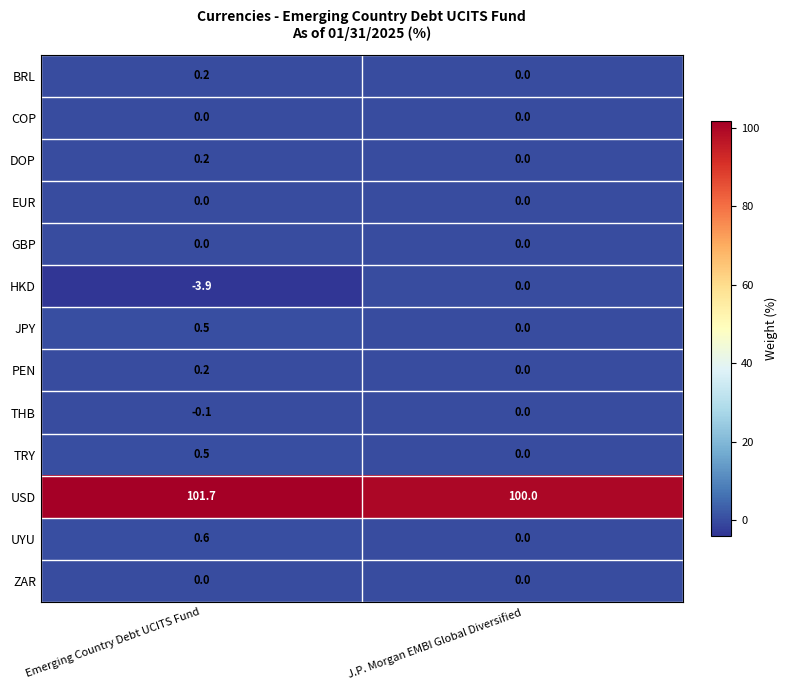

Reading right to left, extract all data points from this chart.

BRL: J.P. Morgan EMBI Global Diversified=0.0	Emerging Country Debt UCITS Fund=0.2
COP: J.P. Morgan EMBI Global Diversified=0.0	Emerging Country Debt UCITS Fund=0.0
DOP: J.P. Morgan EMBI Global Diversified=0.0	Emerging Country Debt UCITS Fund=0.2
EUR: J.P. Morgan EMBI Global Diversified=0.0	Emerging Country Debt UCITS Fund=0.0
GBP: J.P. Morgan EMBI Global Diversified=0.0	Emerging Country Debt UCITS Fund=0.0
HKD: J.P. Morgan EMBI Global Diversified=0.0	Emerging Country Debt UCITS Fund=-3.9
JPY: J.P. Morgan EMBI Global Diversified=0.0	Emerging Country Debt UCITS Fund=0.5
PEN: J.P. Morgan EMBI Global Diversified=0.0	Emerging Country Debt UCITS Fund=0.2
THB: J.P. Morgan EMBI Global Diversified=0.0	Emerging Country Debt UCITS Fund=-0.1
TRY: J.P. Morgan EMBI Global Diversified=0.0	Emerging Country Debt UCITS Fund=0.5
USD: J.P. Morgan EMBI Global Diversified=100.0	Emerging Country Debt UCITS Fund=101.7
UYU: J.P. Morgan EMBI Global Diversified=0.0	Emerging Country Debt UCITS Fund=0.6
ZAR: J.P. Morgan EMBI Global Diversified=0.0	Emerging Country Debt UCITS Fund=0.0